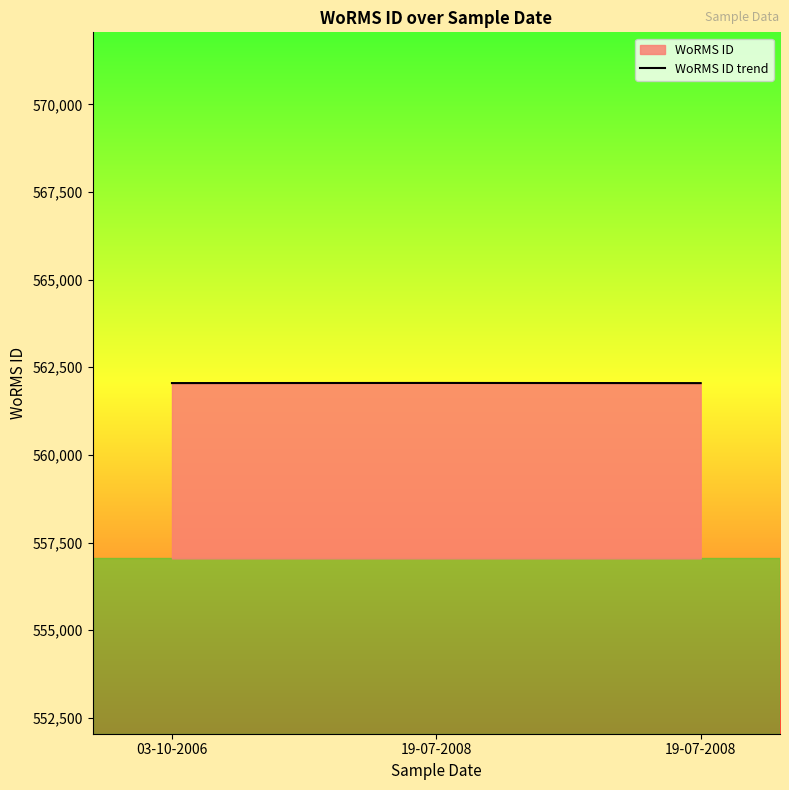

Approximately how many times larger is the value at 03-10-2006 compared to 19-07-2008?

1.0